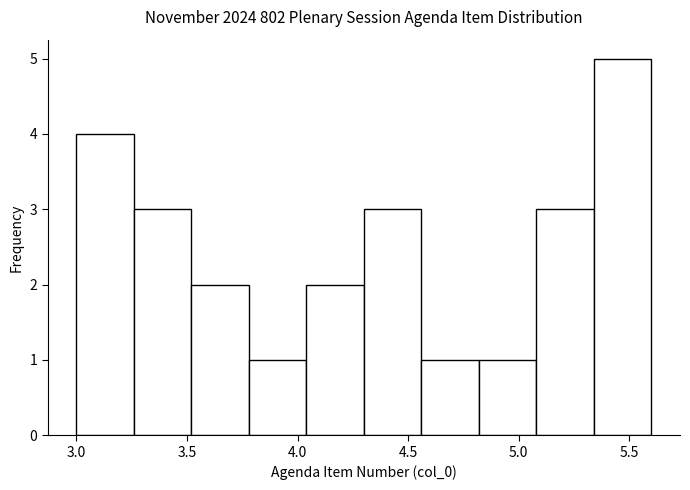

Reading left to right, transcribe this chart: for each bar, give the range it covers on the x-axis and its height. Neither the bar edges nor the heights are printed on the chart, so give them approximately, as read against the axes.

3.00 to 3.26: 4
3.26 to 3.52: 3
3.52 to 3.78: 2
3.78 to 4.04: 1
4.04 to 4.30: 2
4.30 to 4.56: 3
4.56 to 4.82: 1
4.82 to 5.08: 1
5.08 to 5.34: 3
5.34 to 5.60: 5